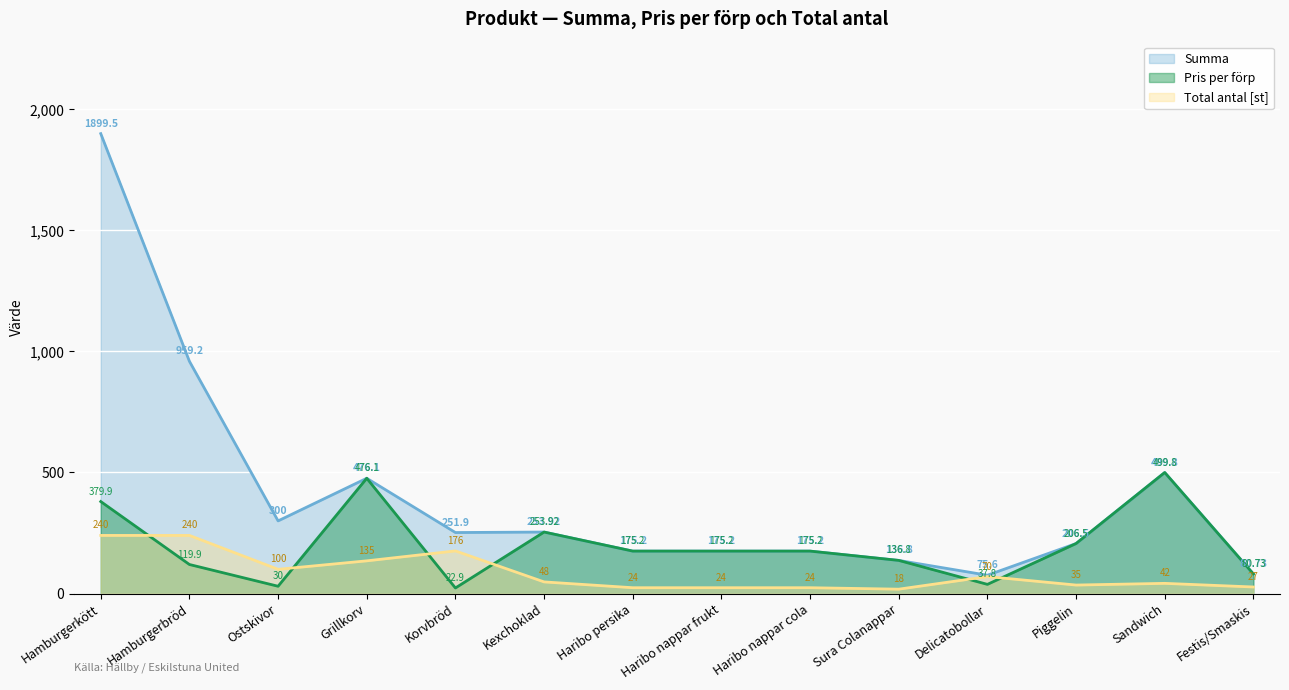

What is the difference between the maximum and minimum values in the Total antal series?

222.0